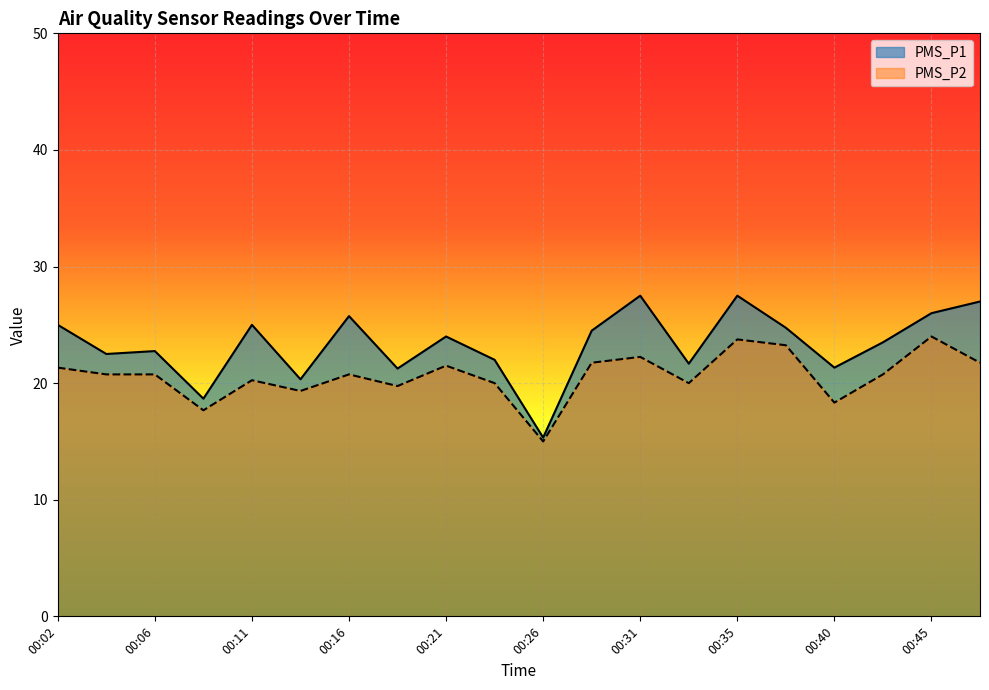

What is the total value across all series at 00:43?

44.2